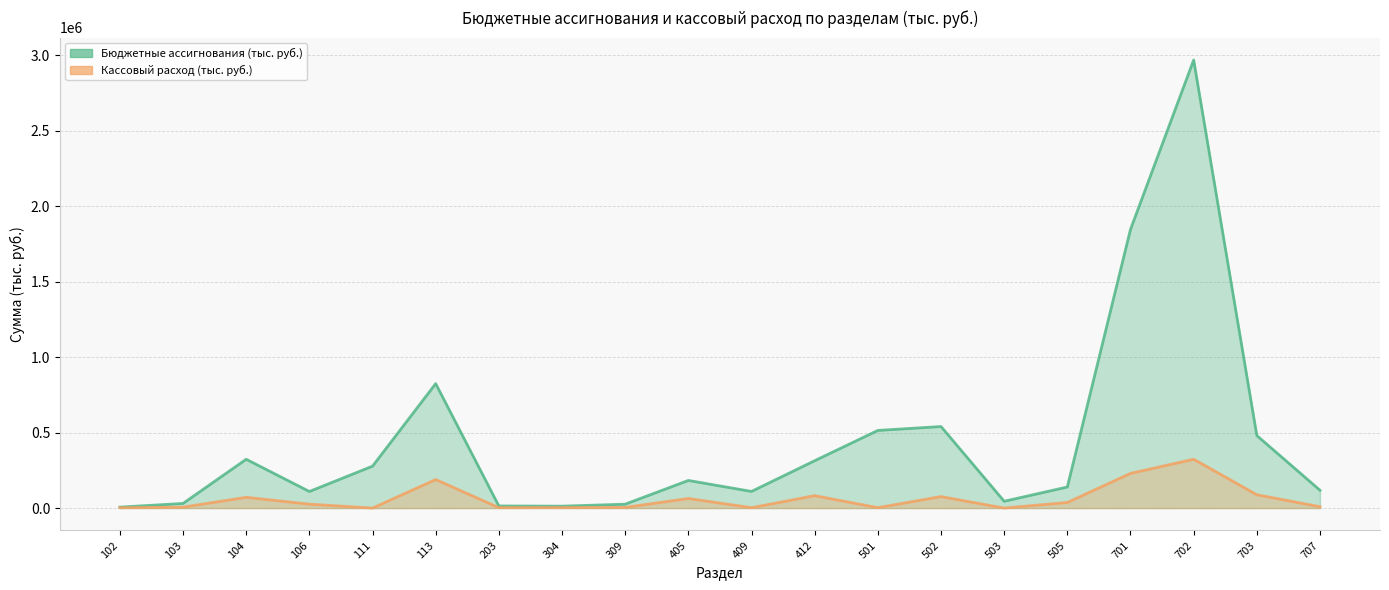

True or false: Бюджетные ассигнования (тыс. руб.) and Кассовый расход (тыс. руб.) cross at least once.

False